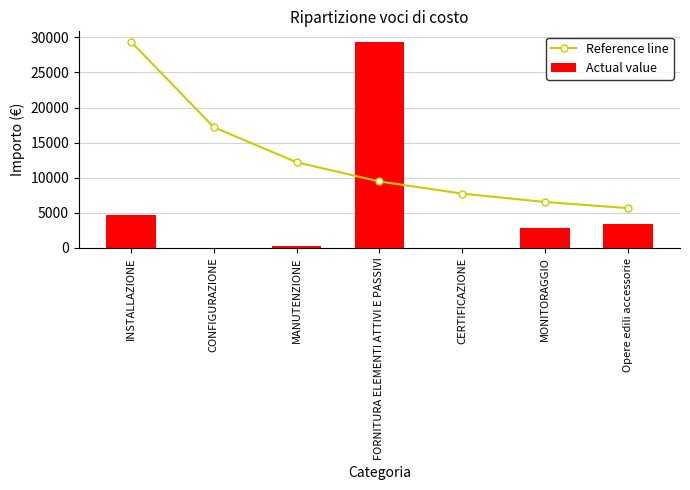

What is the value of the Reference line bar at the 2nd from the left?

17190.2